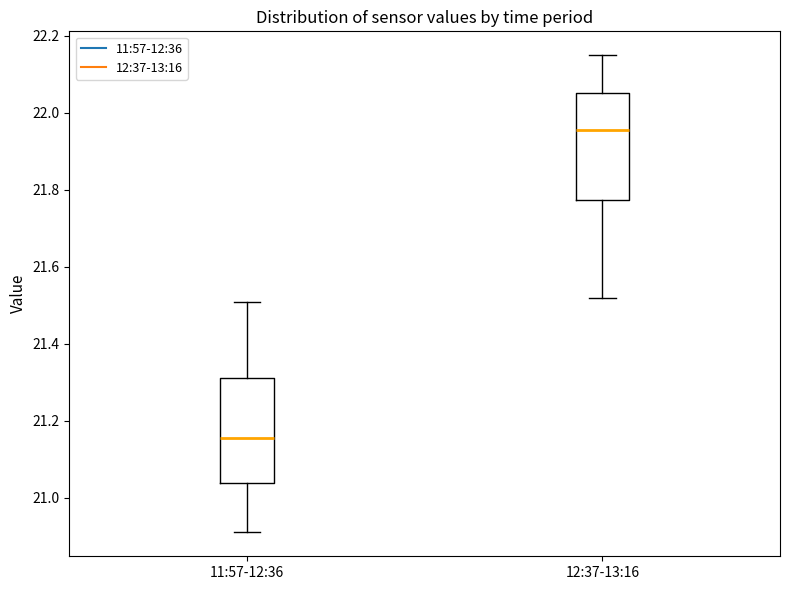

Where is the lower edge of the box for 11:57-12:36 on the y-axis? The values are not printed on the chart, so give them approximately, as read against the axis.

21.04